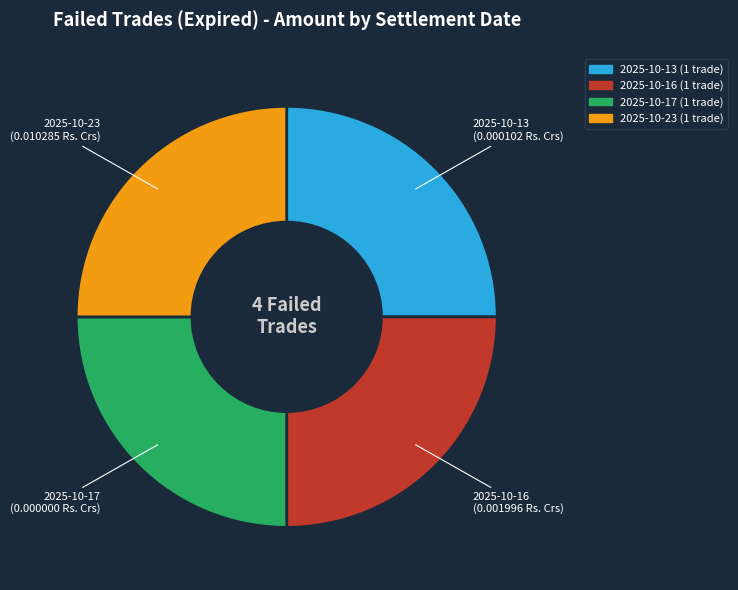

Is there a majority slice in this chart?

No